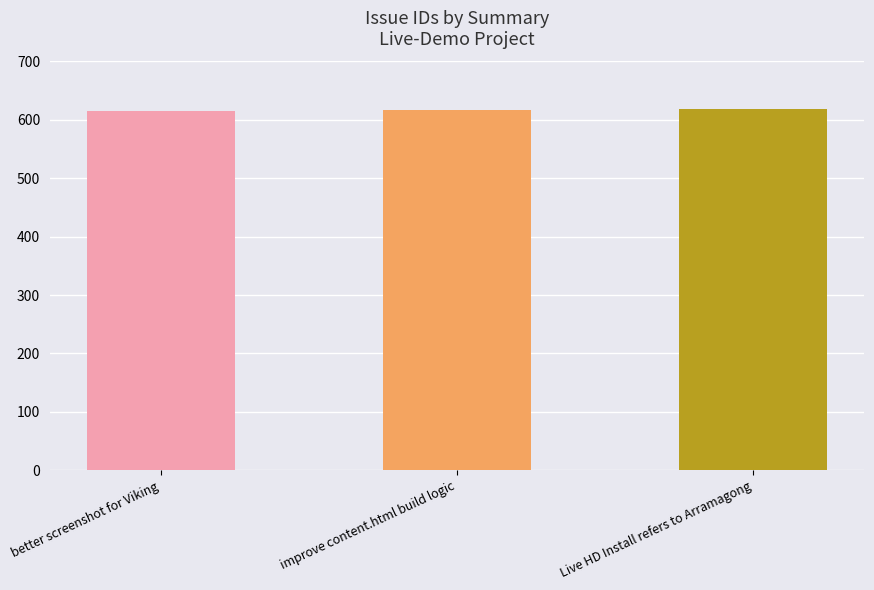

Approximately how many times larger is the value at improve content.html build logic compared to Live HD Install refers to Arramagong?

1.0